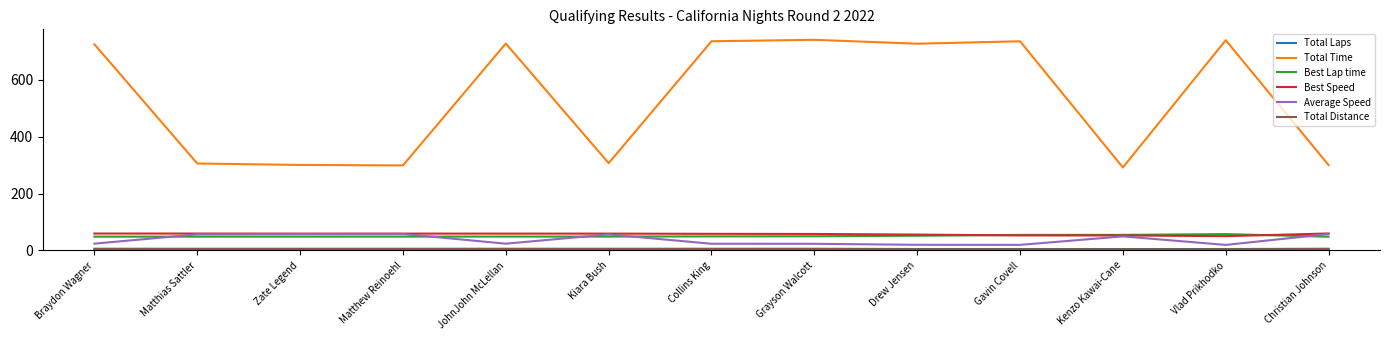

The value of Best Speed at Braydon Wagner is 59.4. True or false?

True